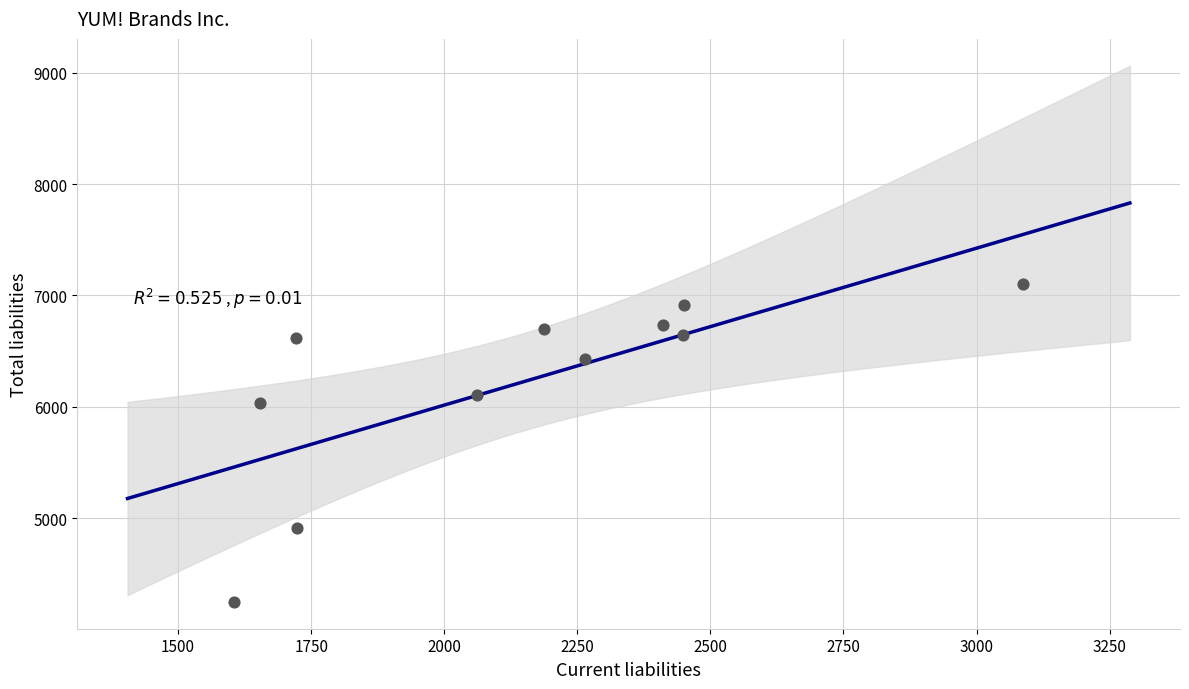

What Y value in the scatter plot is closest to 5674?

6034